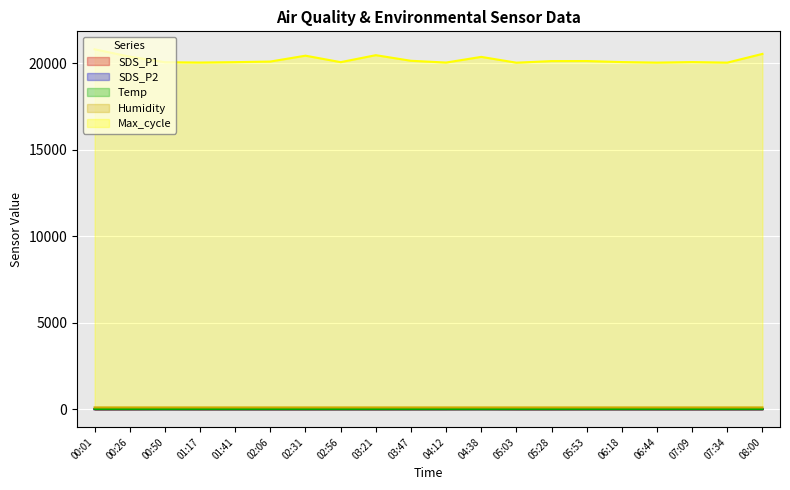

At which category is the sum across all series the highest?

00:01